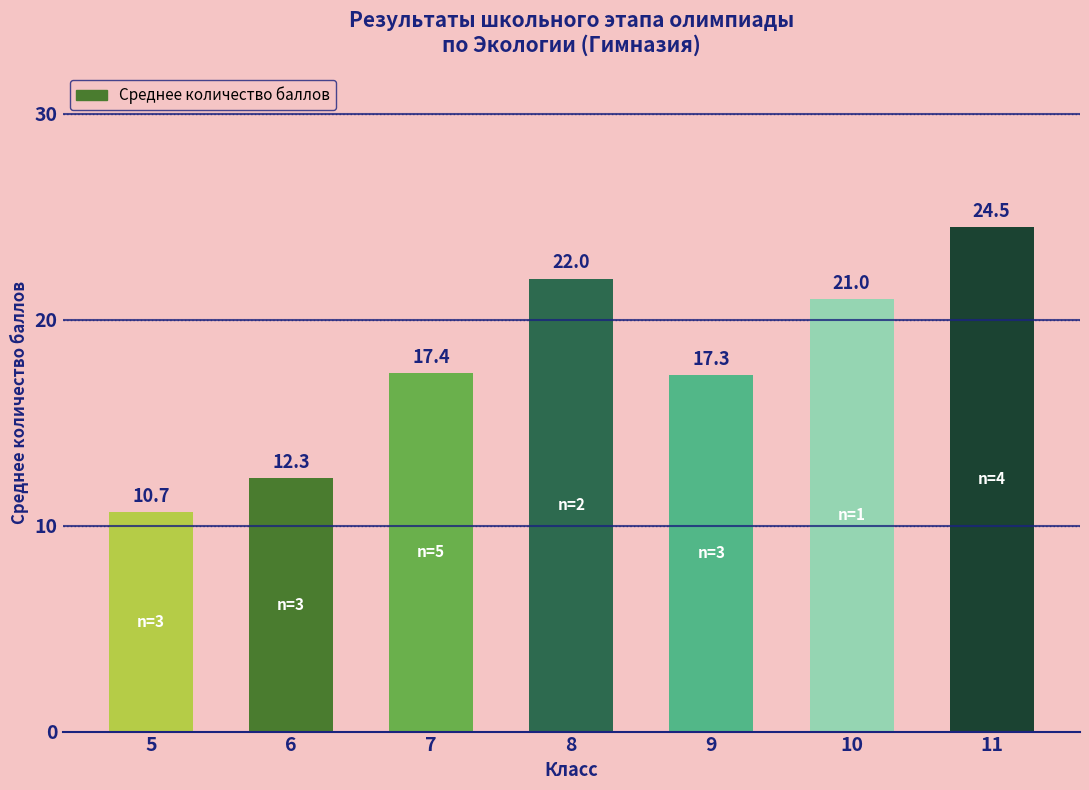

What is the value of the 5th bar from the left?

17.3